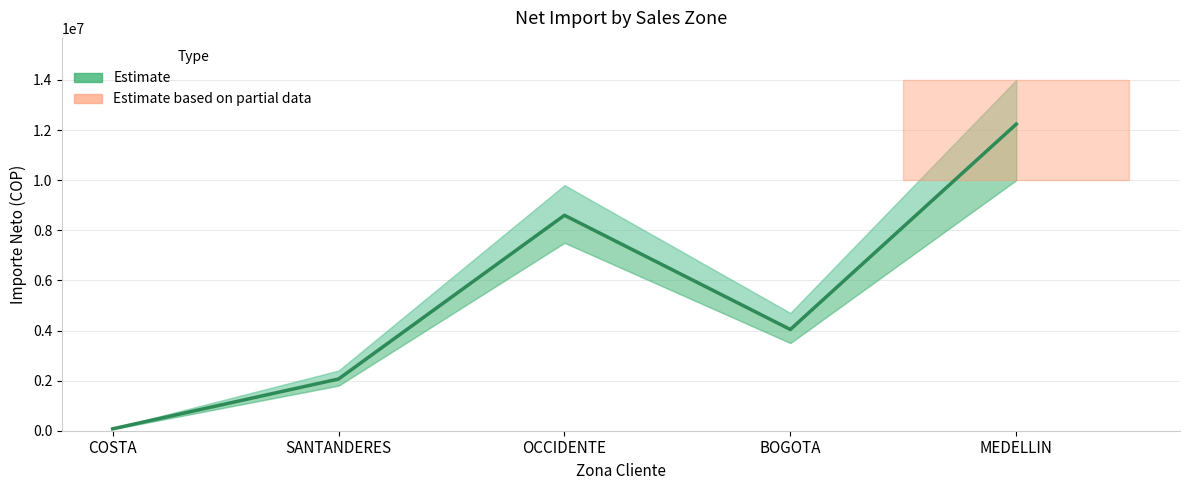

At which category does the chart reach its peak across all series?

MEDELLIN